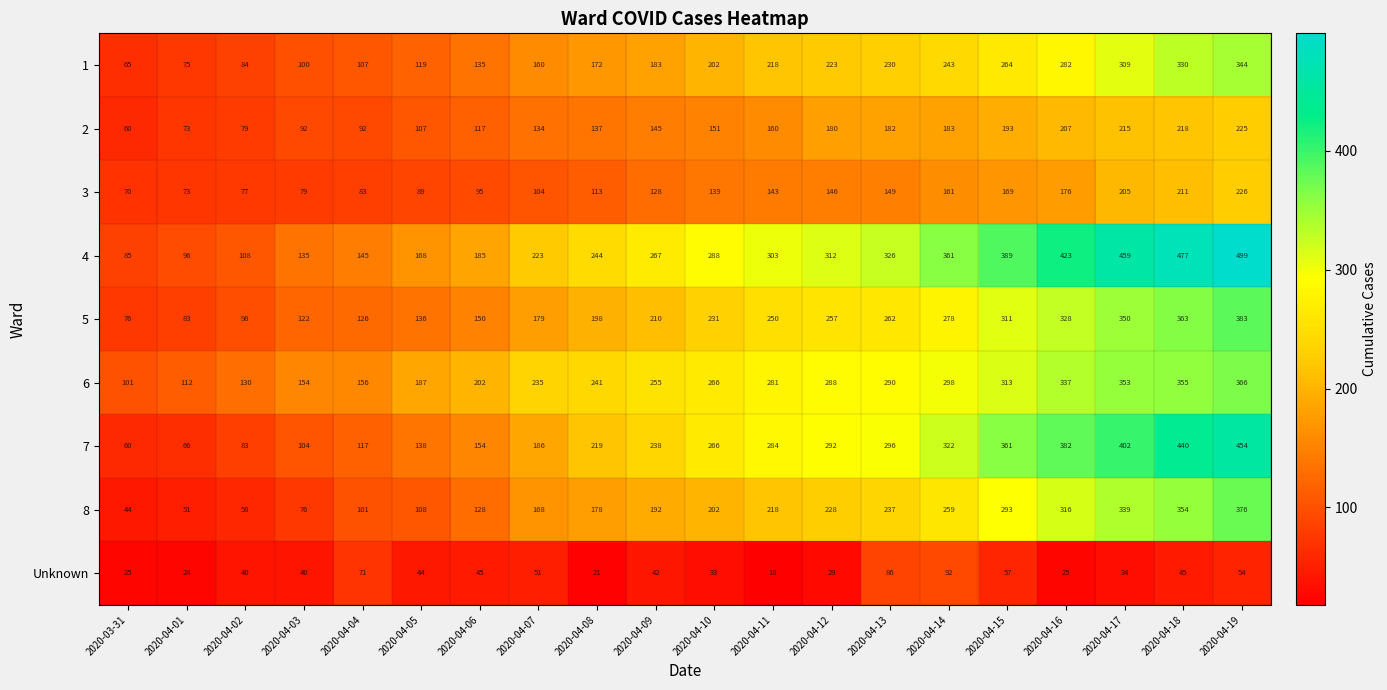

Which series has the widest spread of values?

4